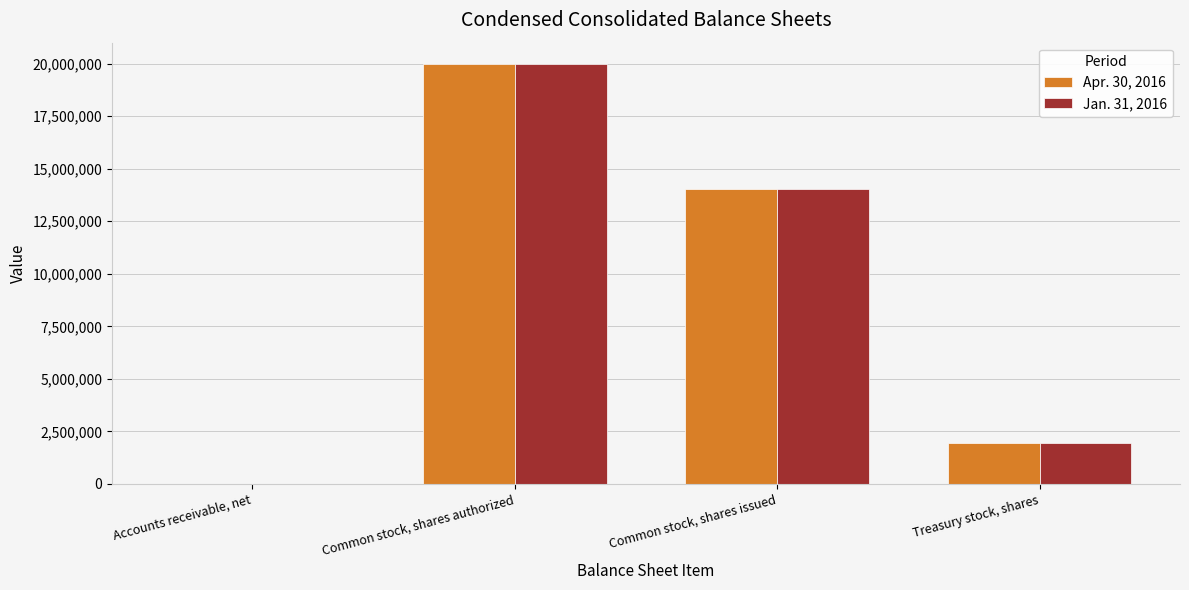

What is the total value across all series at Common stock, shares authorized?

40000000